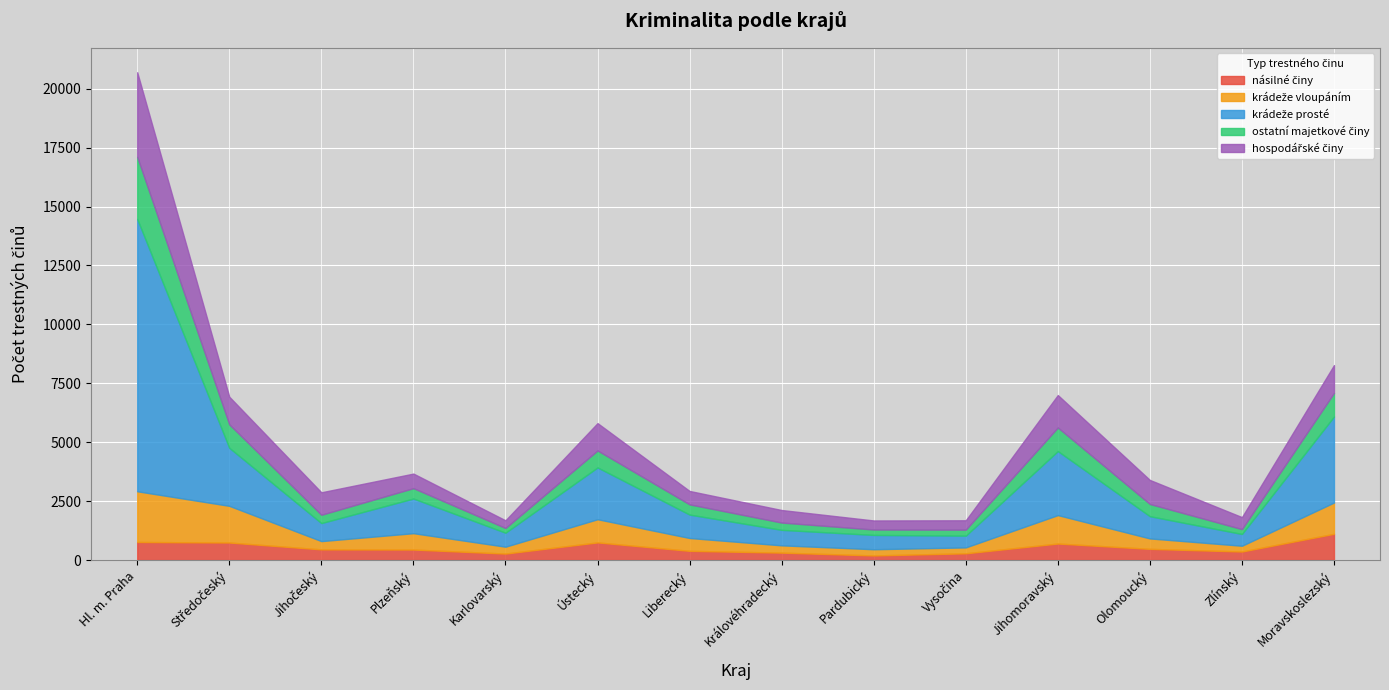

At which label is násilné činy closest to 652?

Jihomoravský